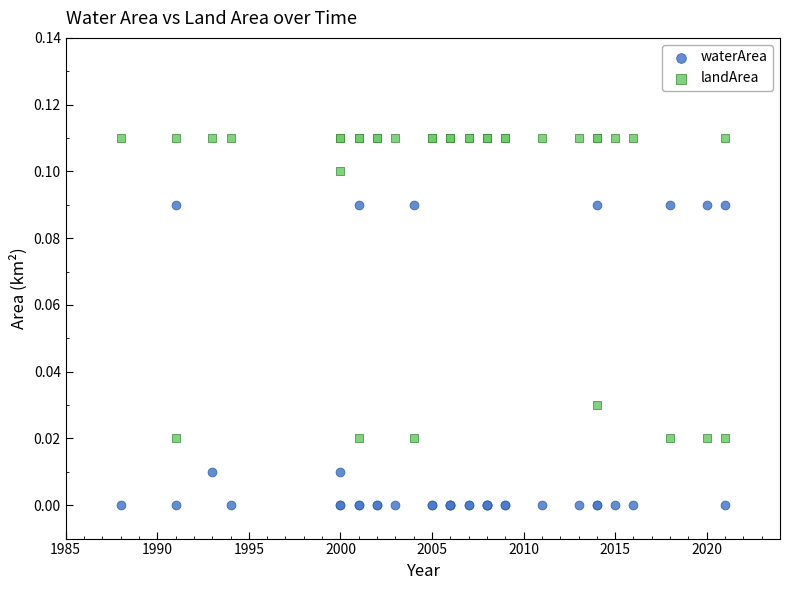

Which series reaches the minimum Y coordinate?

waterArea